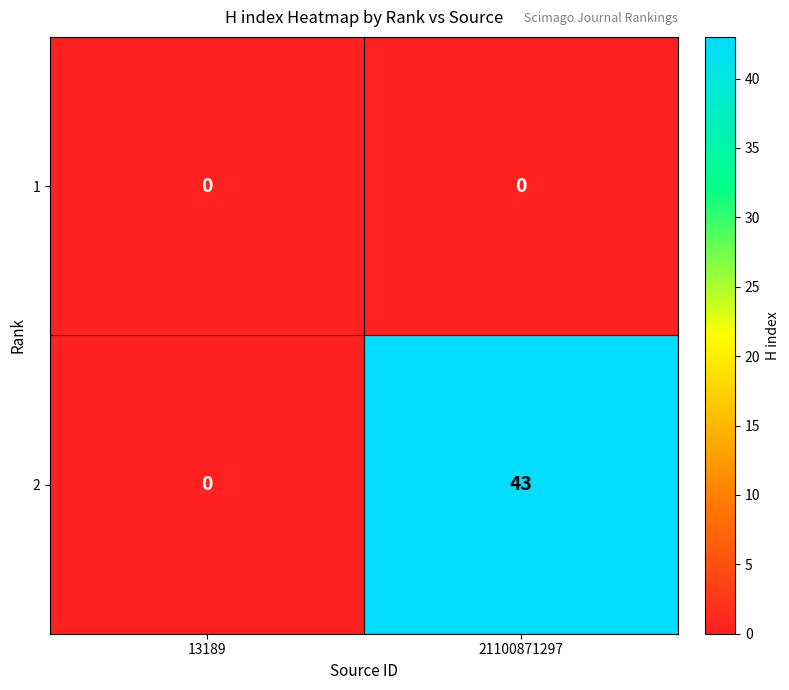

At which label is 2 closest to 21?

13189